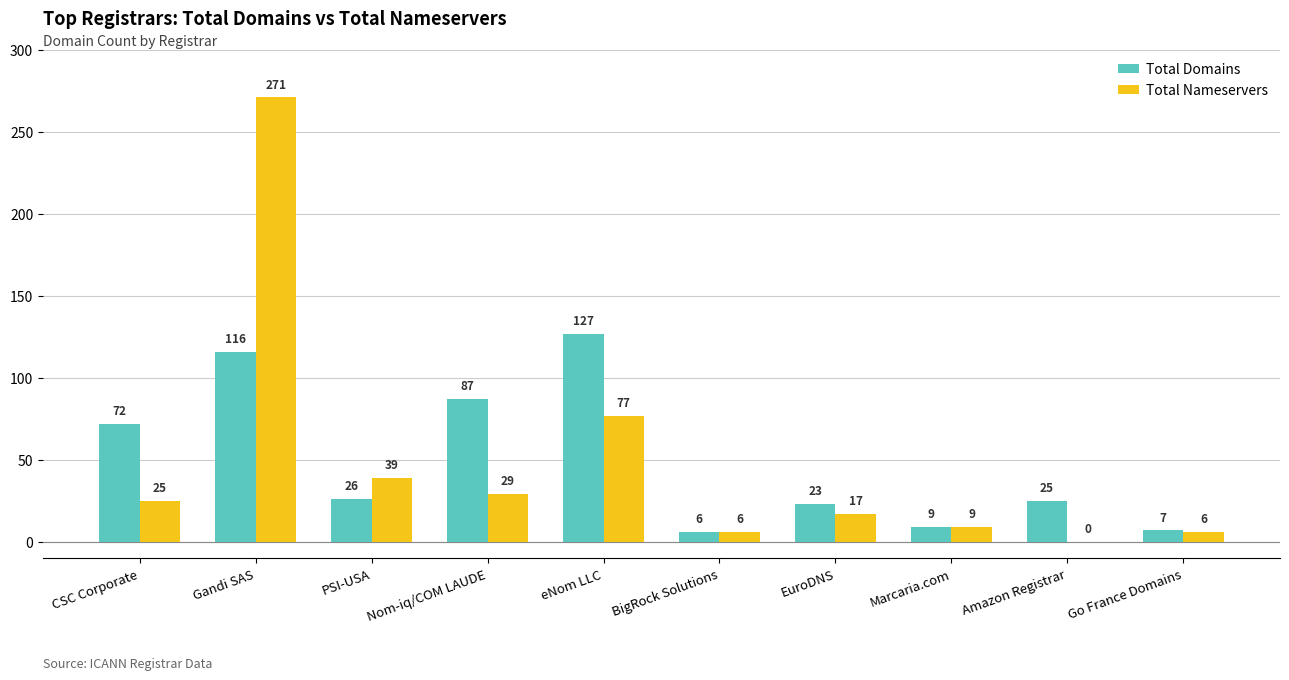

Reading left to right, transcribe all the data shown in this chart.

Total Domains: CSC Corporate=72	Gandi SAS=116	PSI-USA=26	Nom-iq/COM LAUDE=87	eNom LLC=127	BigRock Solutions=6	EuroDNS=23	Marcaria.com=9	Amazon Registrar=25	Go France Domains=7
Total Nameservers: CSC Corporate=25	Gandi SAS=271	PSI-USA=39	Nom-iq/COM LAUDE=29	eNom LLC=77	BigRock Solutions=6	EuroDNS=17	Marcaria.com=9	Amazon Registrar=0	Go France Domains=6